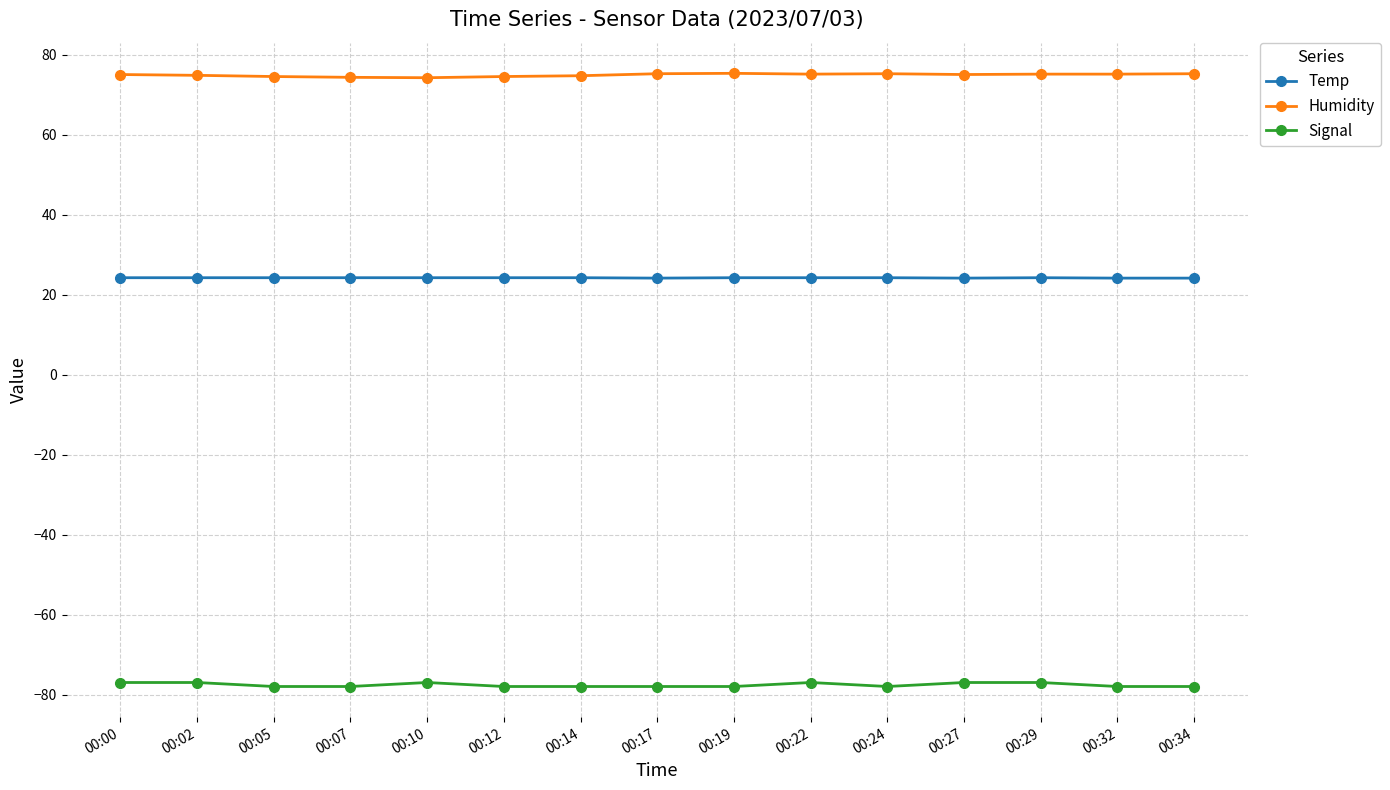

What value does the Temp series have at 00:10?

24.2